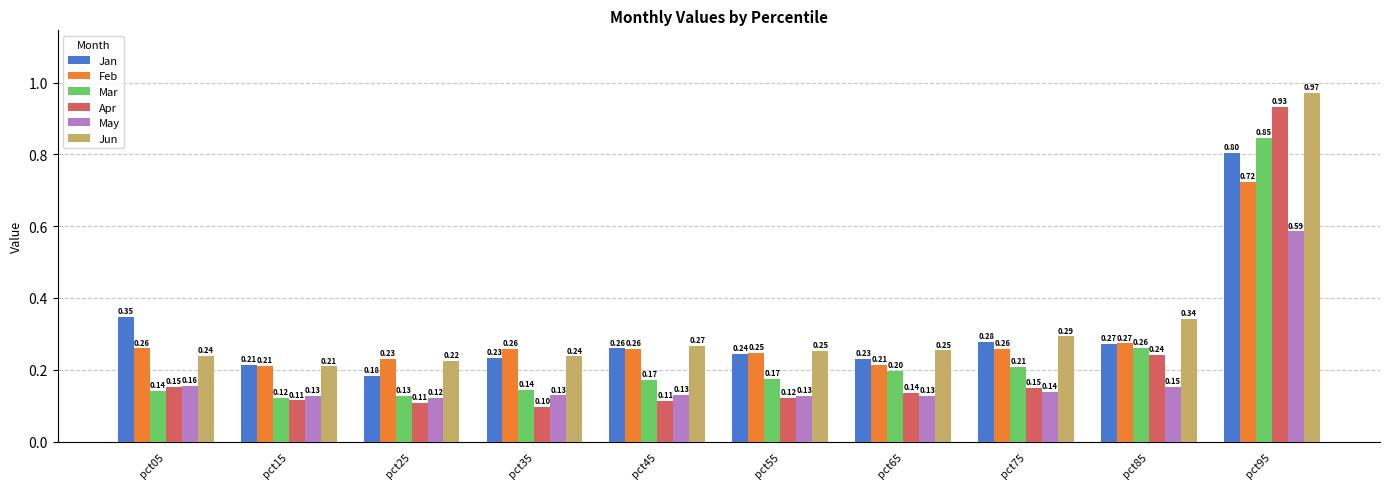

The Feb series shows 0.2 at pct25. True or false?

True